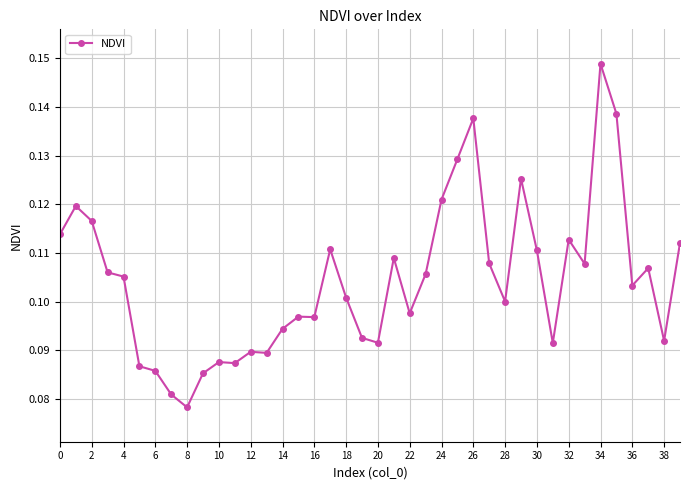

What is the sum of all values?

4.2